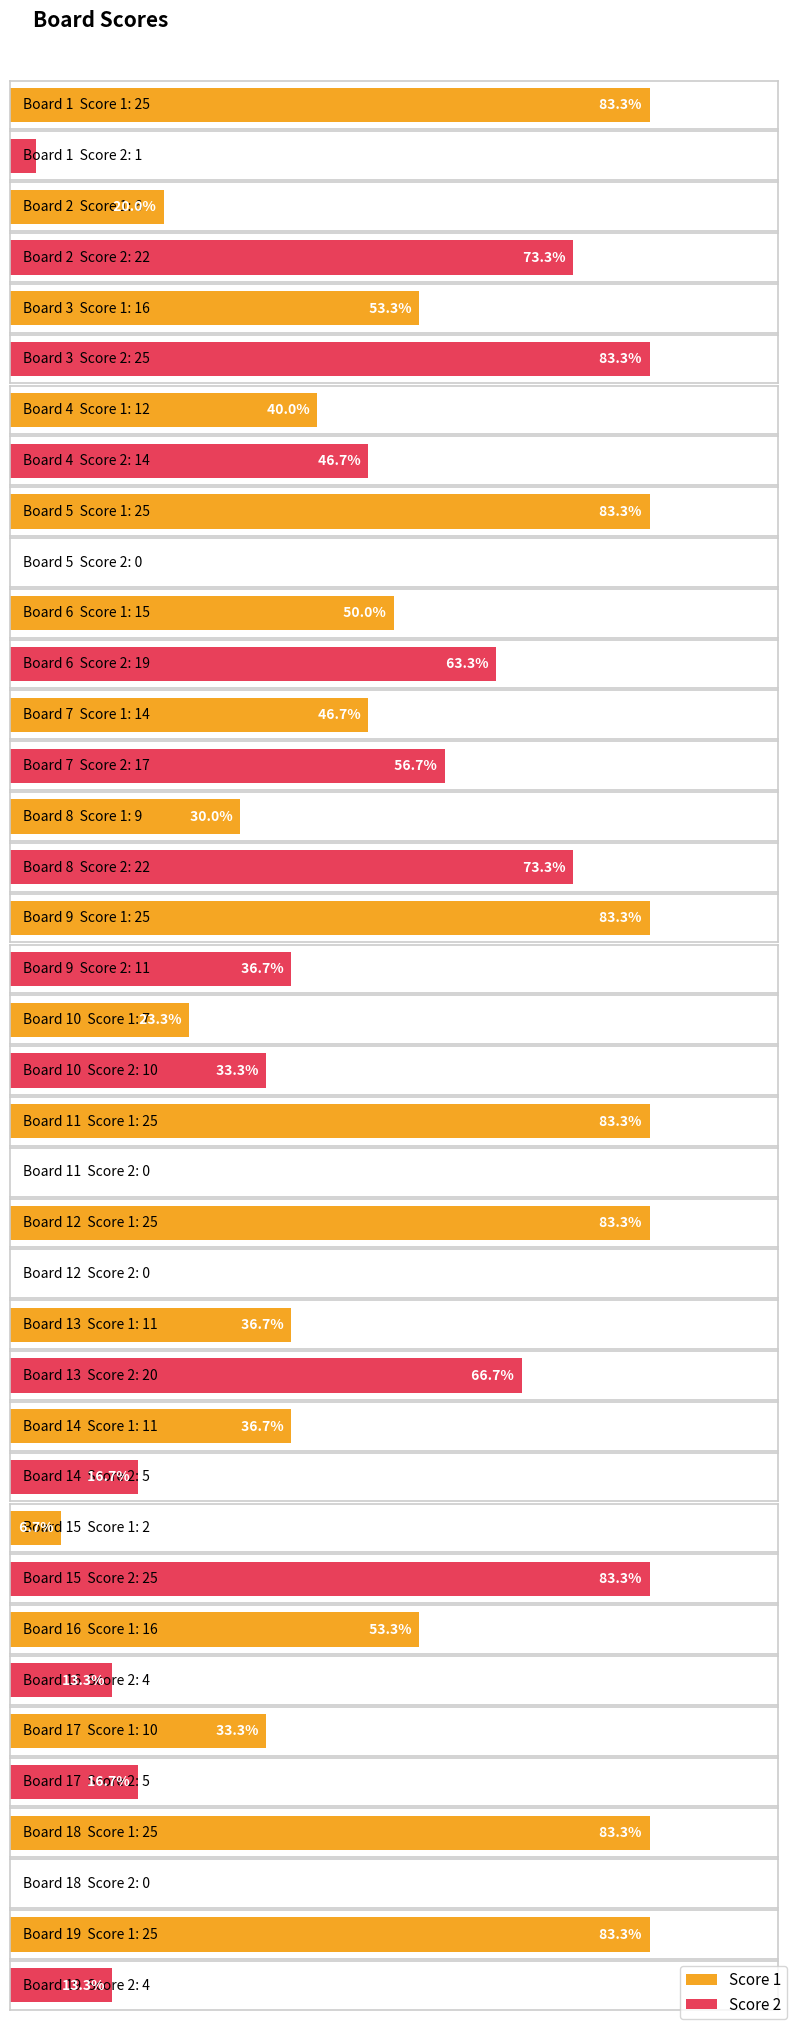

What is the average value of the Score 1 series?

16